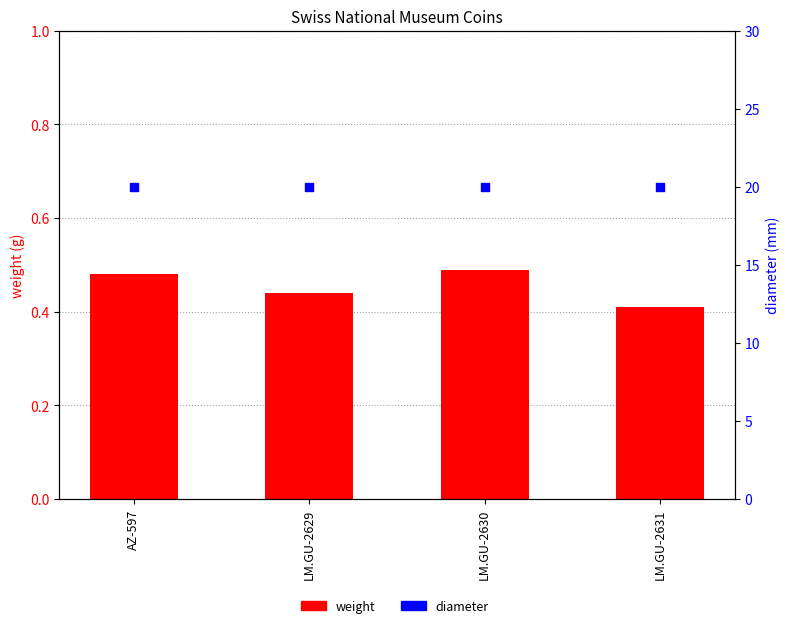

What is the total value across all series at LM.GU-2630?

20.5